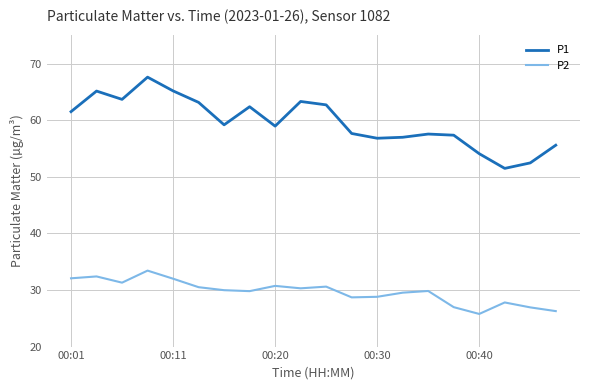

Rank the series by their average value, from highest to lowest.

P1, P2